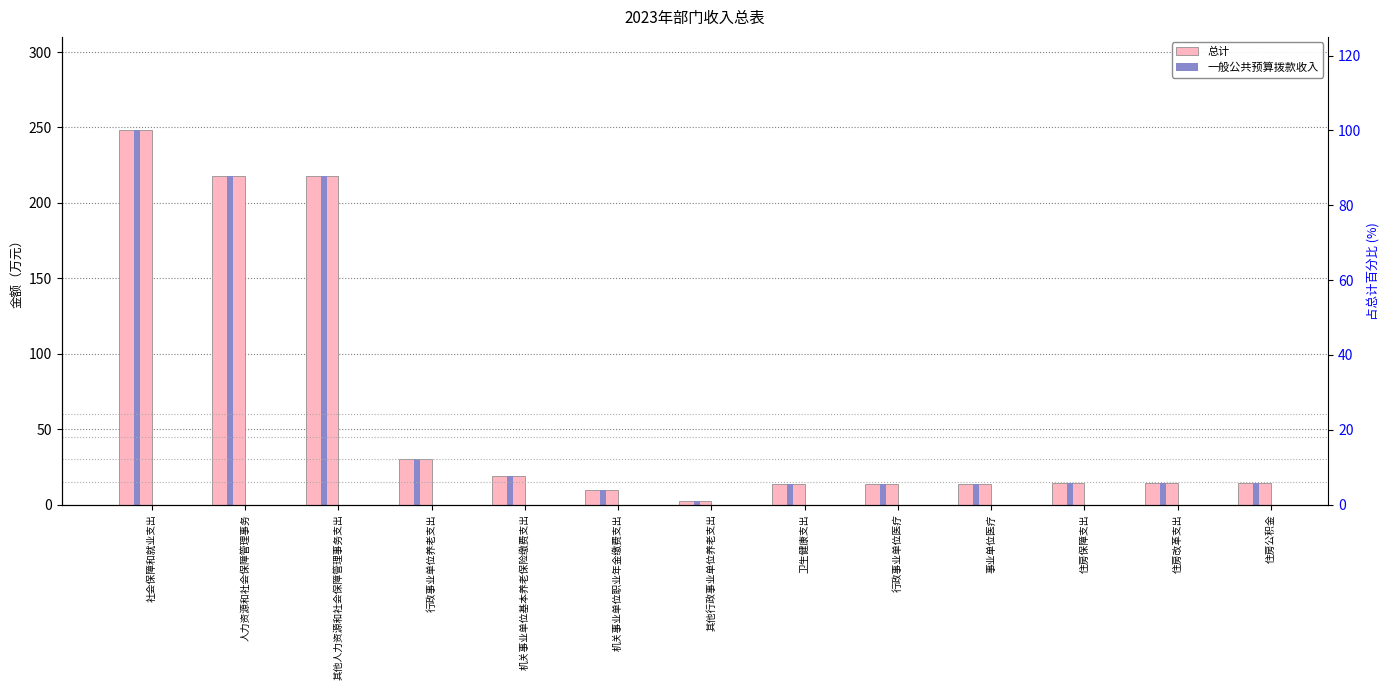

Between 行政事业单位养老支出 and 其他行政事业单位养老支出, which is larger?

行政事业单位养老支出